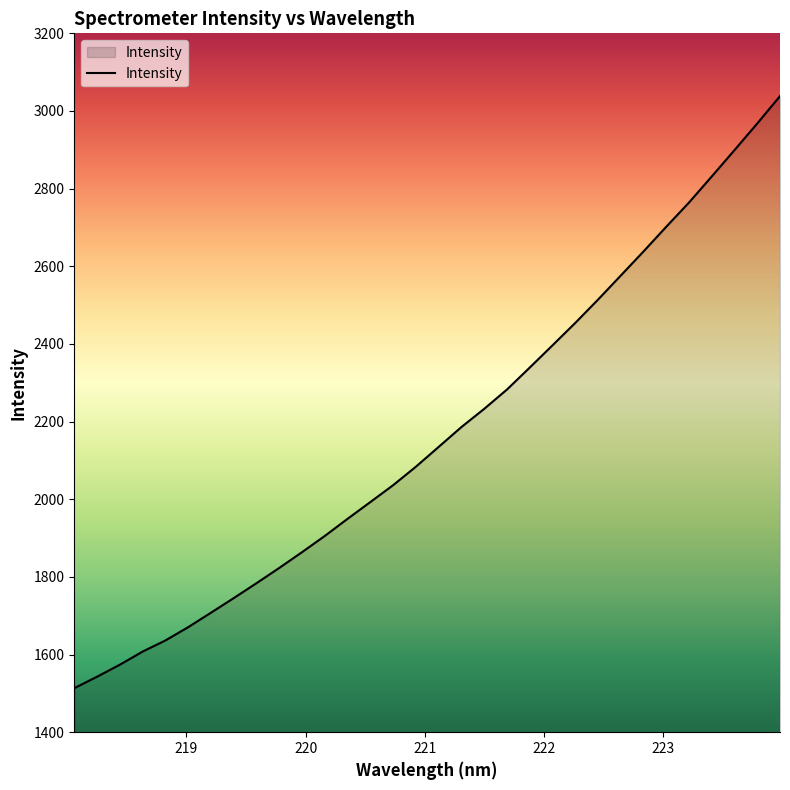

What is the sum of all values?

69397.6